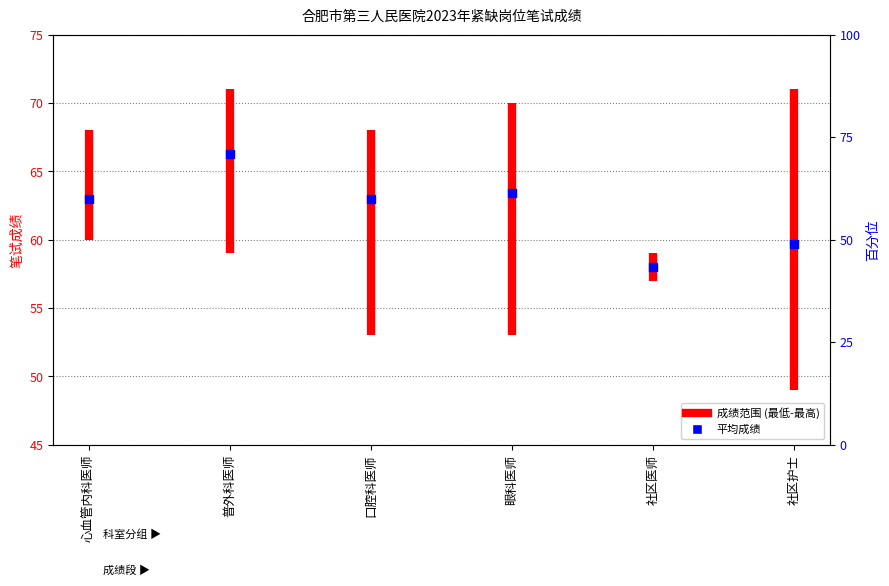

Approximately how many times larger is the value at 心血管内科医师 compared to 社区护士?

1.1